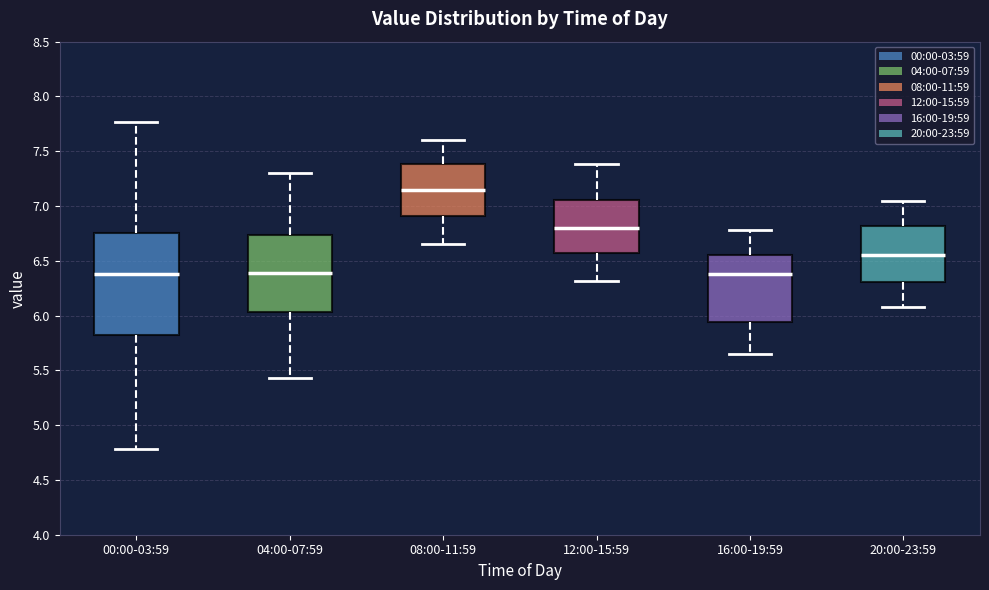

Reading left to right, read every box against the y-axis: the position of its median line, the range the box covers, and the ends of its whiskers. The values are not printed on the chart, so give them approximately, as read against the axis.

00:00-03:59: median 6.40, box 5.80 to 6.75, whiskers 4.80 to 7.75
04:00-07:59: median 6.40, box 6.05 to 6.75, whiskers 5.45 to 7.30
08:00-11:59: median 7.15, box 6.90 to 7.40, whiskers 6.65 to 7.60
12:00-15:59: median 6.80, box 6.55 to 7.05, whiskers 6.30 to 7.40
16:00-19:59: median 6.40, box 5.95 to 6.55, whiskers 5.65 to 6.80
20:00-23:59: median 6.55, box 6.30 to 6.80, whiskers 6.10 to 7.05